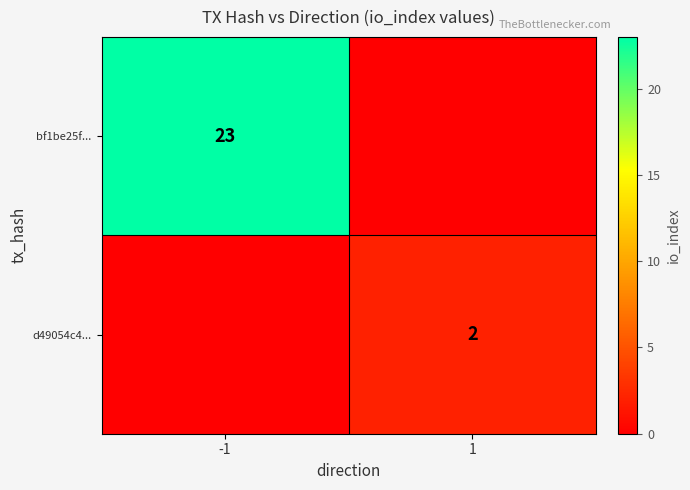

The d49054c4... series shows 2 at 1. True or false?

True